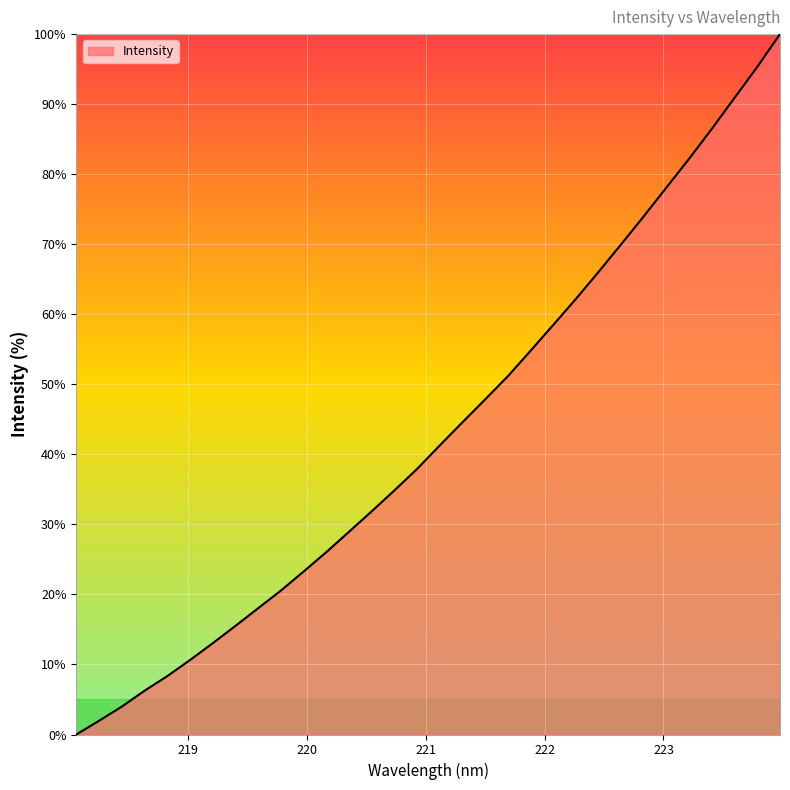

What is the greatest value displayed?

100.0